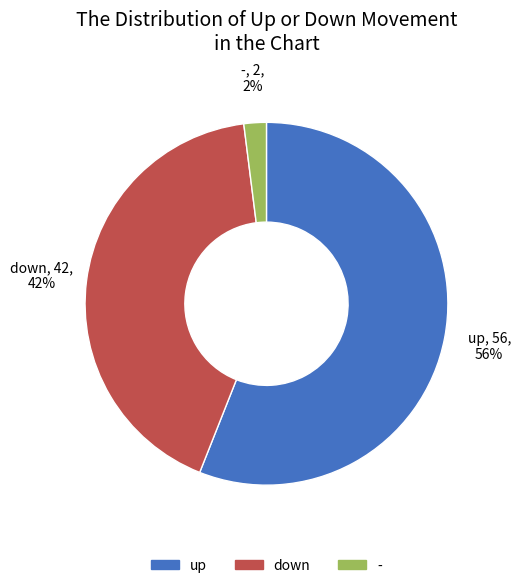

To the nearest percent, what is the difference between the largest and smallest slice percentages?

54%